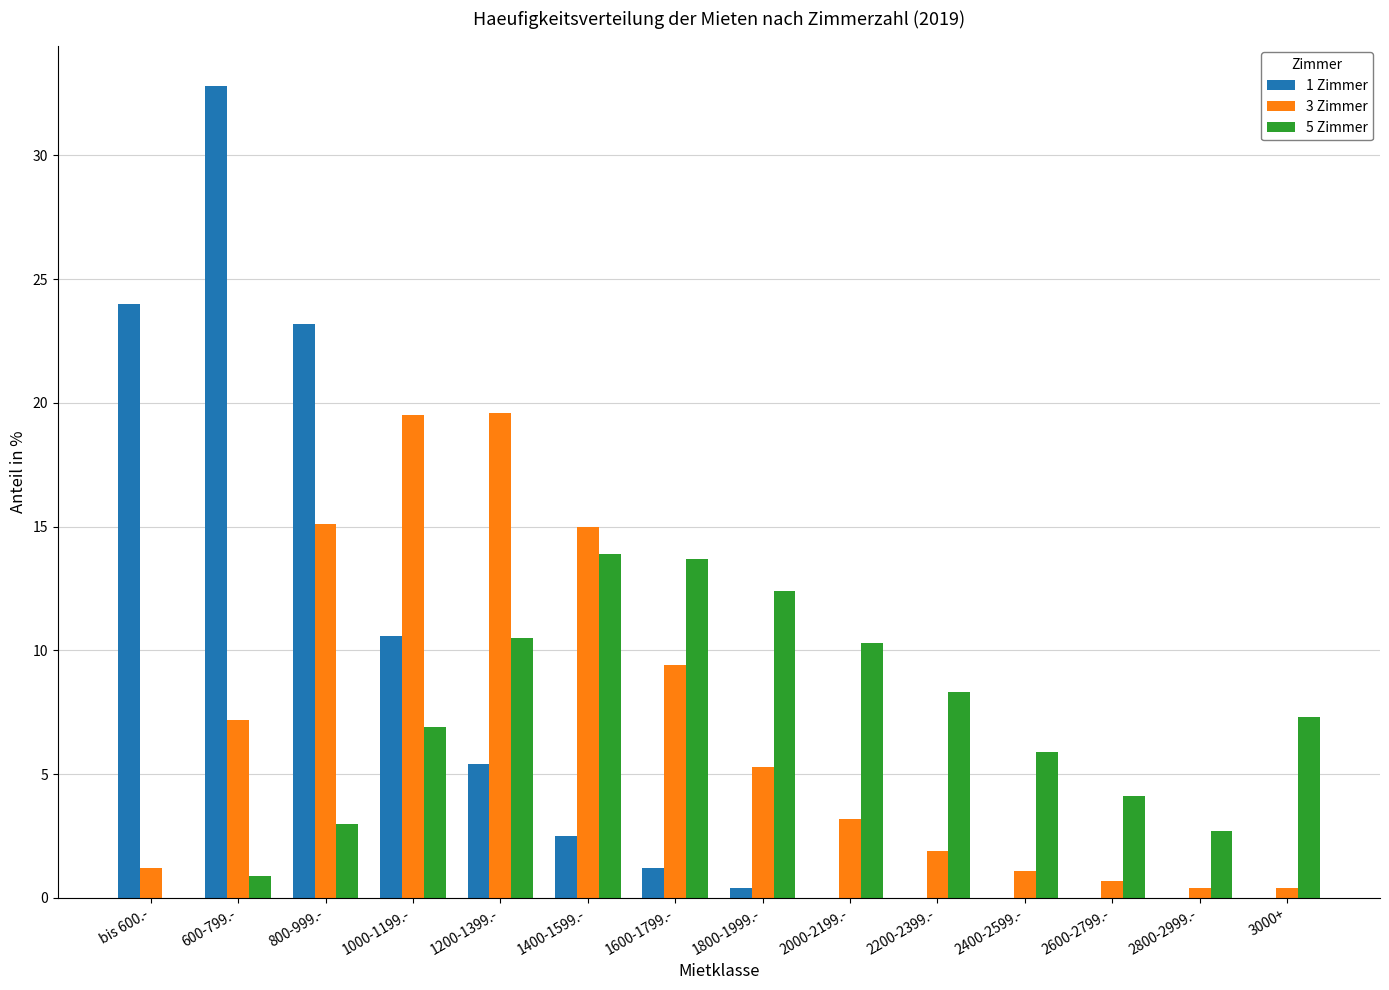

Is it true that 5 Zimmer equals 12.4 at 1800-1999.-?

True